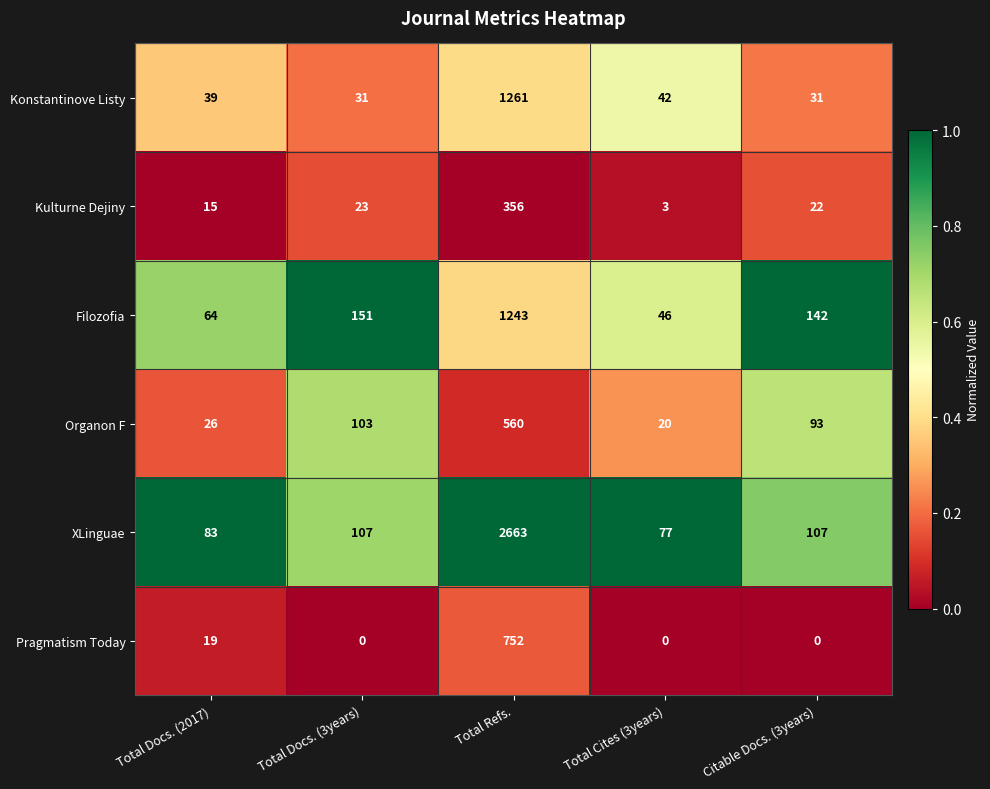

What is the total value across all series at Total Docs. (3years)?

415